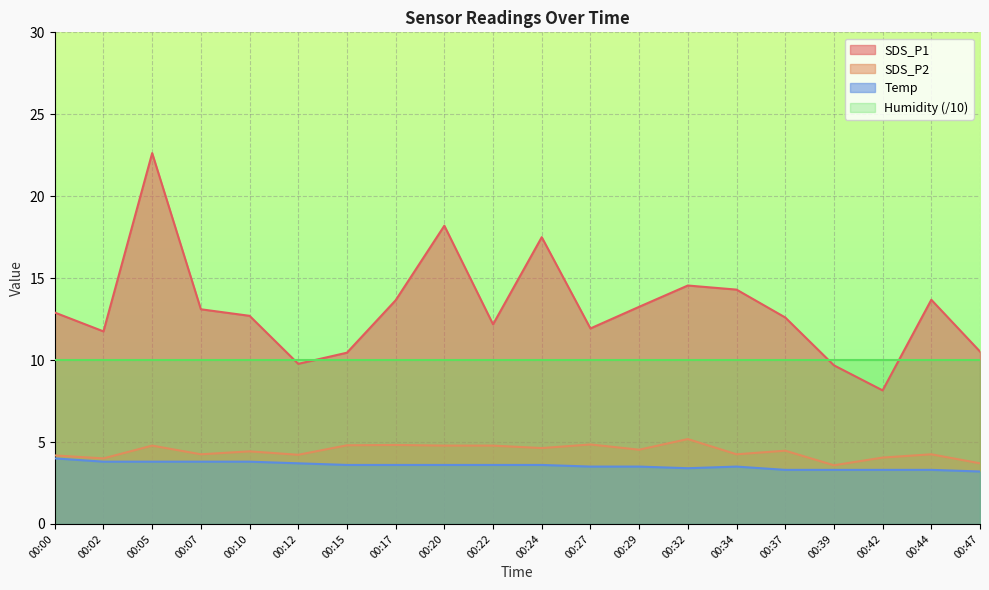

Is it true that SDS_P2 equals 7.2 at 00:15?

False